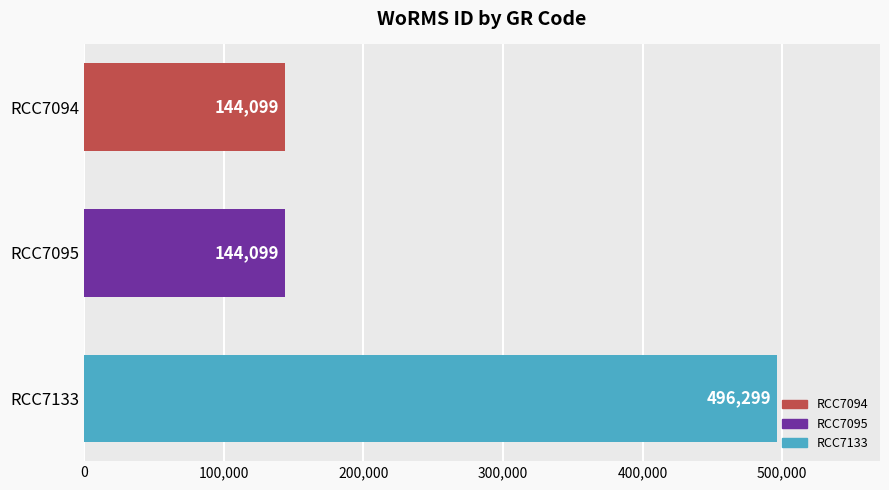

How many data points does each series have?

3